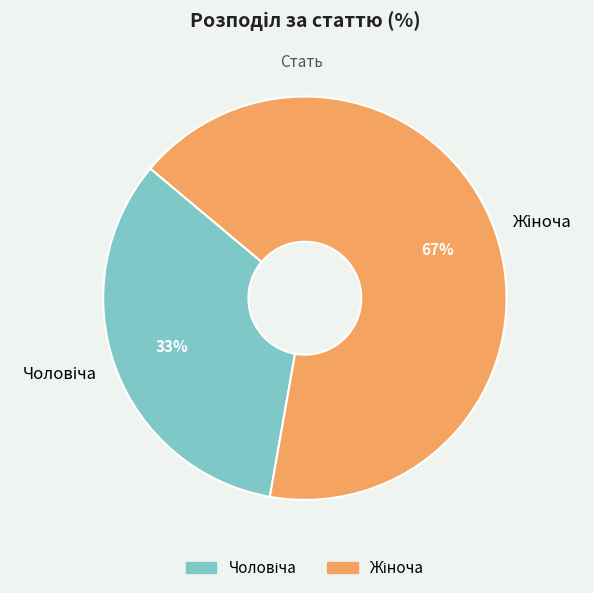

Does any single category account for the majority?

Yes